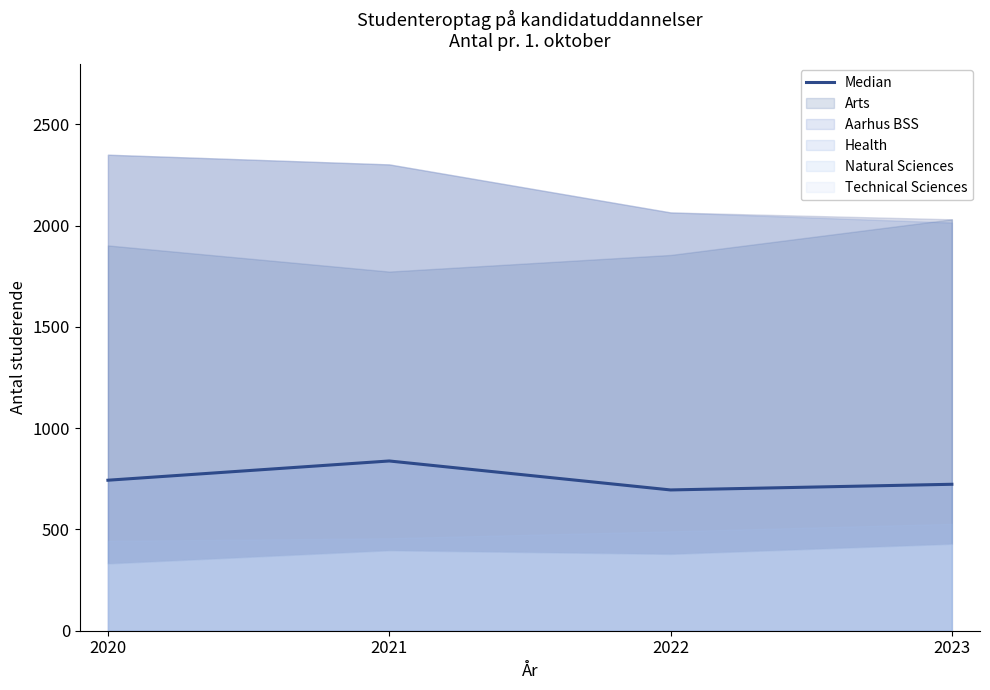

Rank the categories by value from highest to lowest.

2021, 2020, 2023, 2022